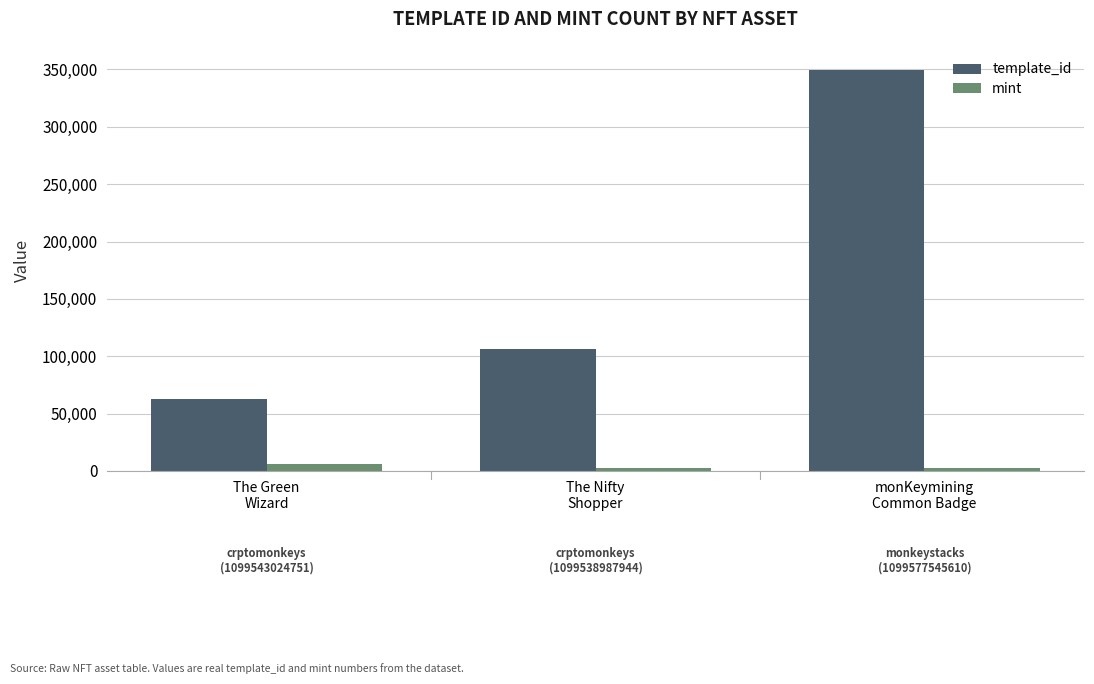

Which label corresponds to the largest value in the chart?

monKeymining
Common Badge